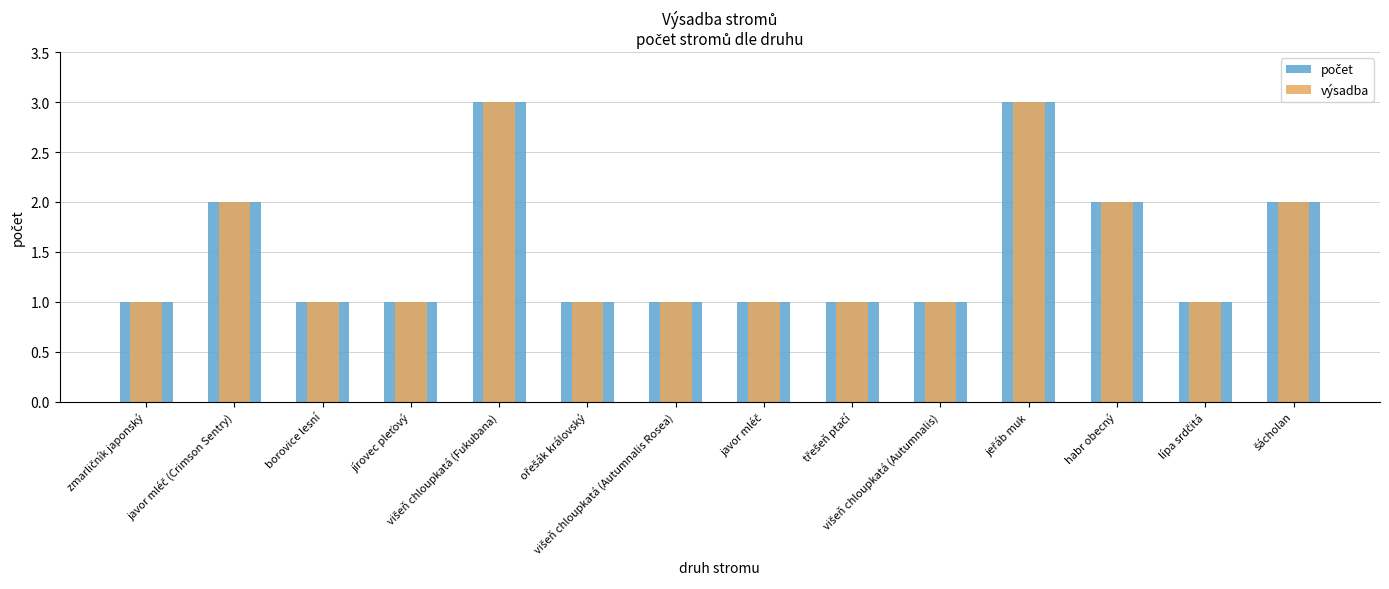

What is the difference between the second highest and minimum values in the počet series?

2